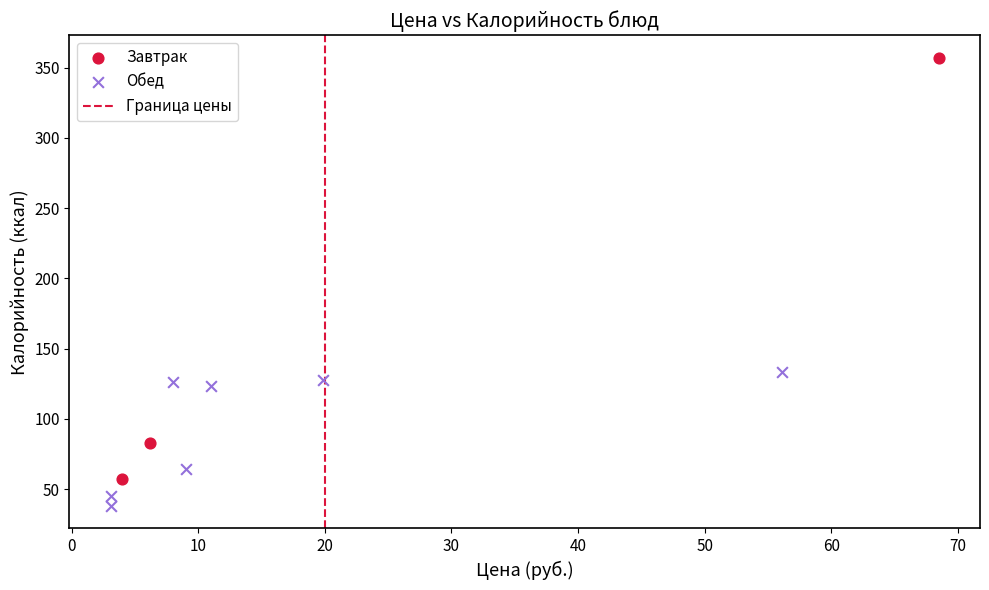

Which series contains the highest Y value?

Завтрак